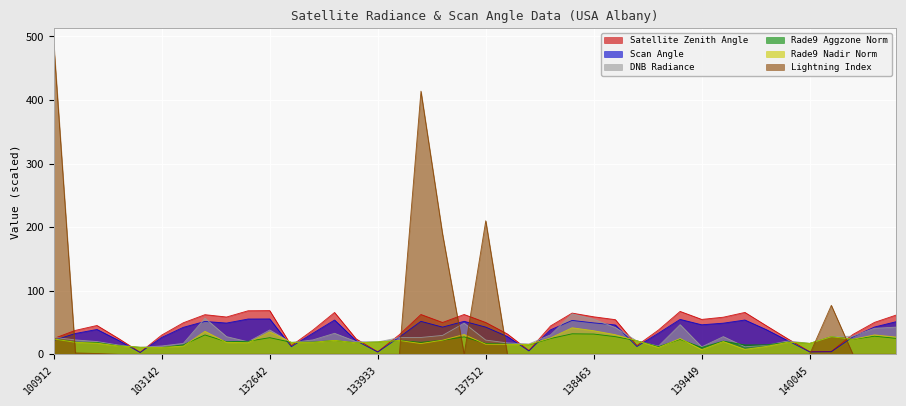

Does the chart display data point markers on the line(s)?

No